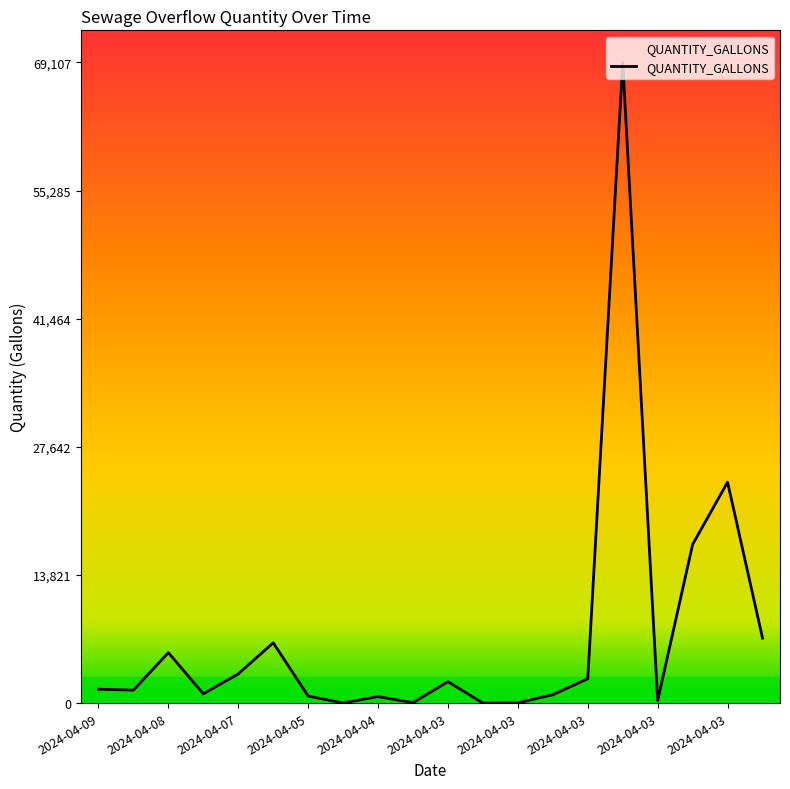

What is the maximum value shown in the chart?

69107